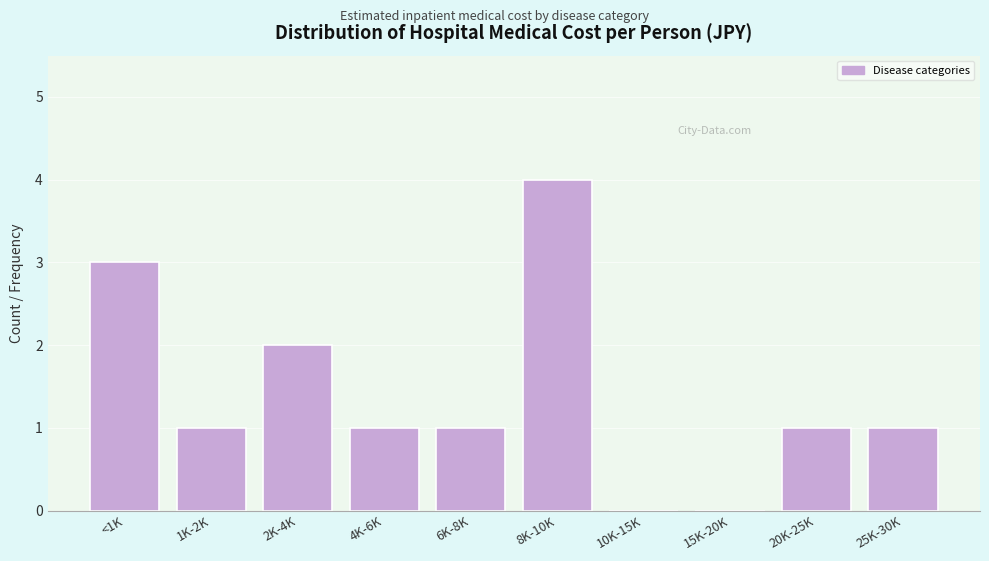

Reading left to right, what are all the values shown in this chart?

<1K=3	1K-2K=1	2K-4K=2	4K-6K=1	6K-8K=1	8K-10K=4	10K-15K=0	15K-20K=0	20K-25K=1	25K-30K=1